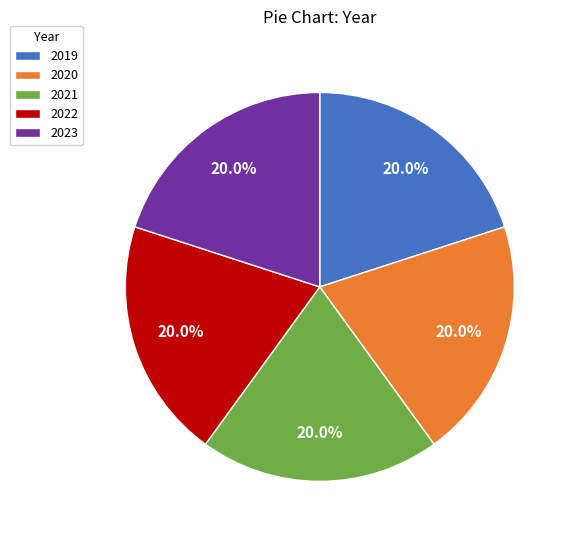

Is it true that 2019 is 20% of the pie?

True